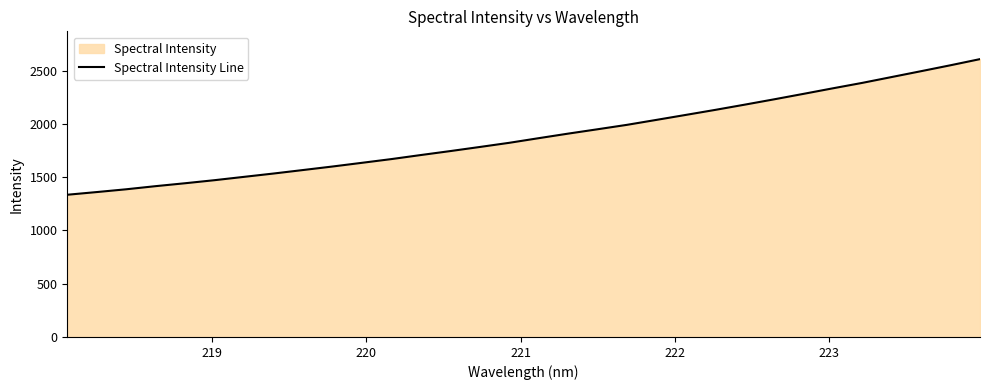

What is the smallest value displayed?

1335.0